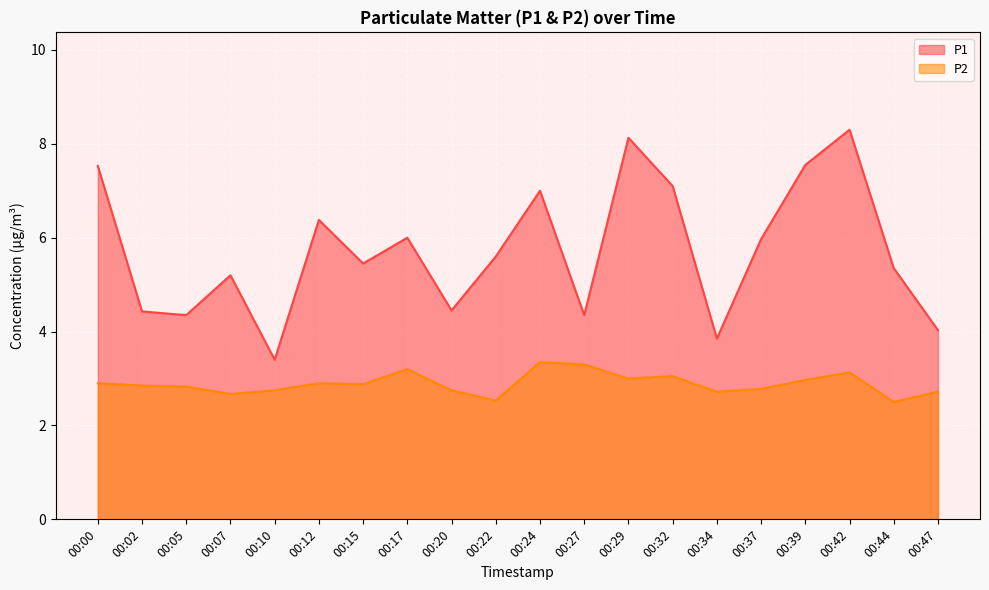

Which category has the lowest value across all series?

00:44